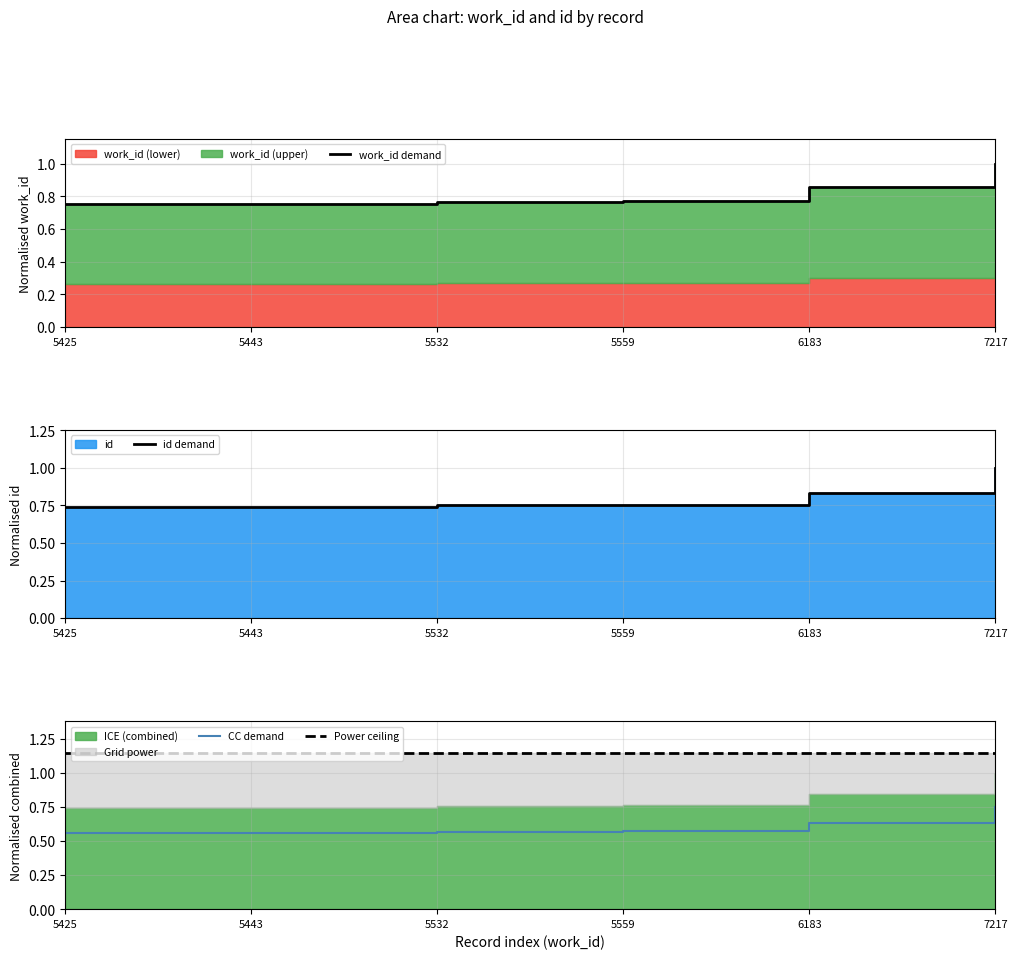

True or false: Power ceiling has more than 0 points higher than both neighbors.

False